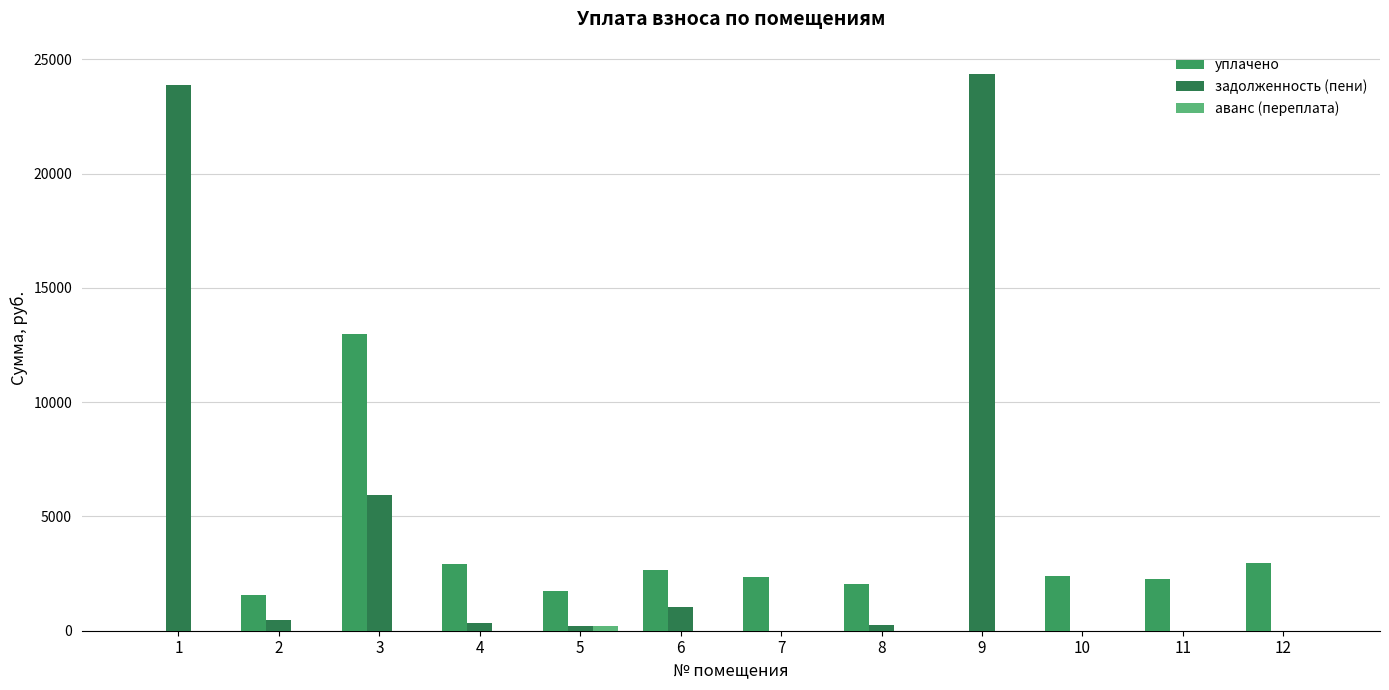

At how many categories does at least one series exceed 21688?

2